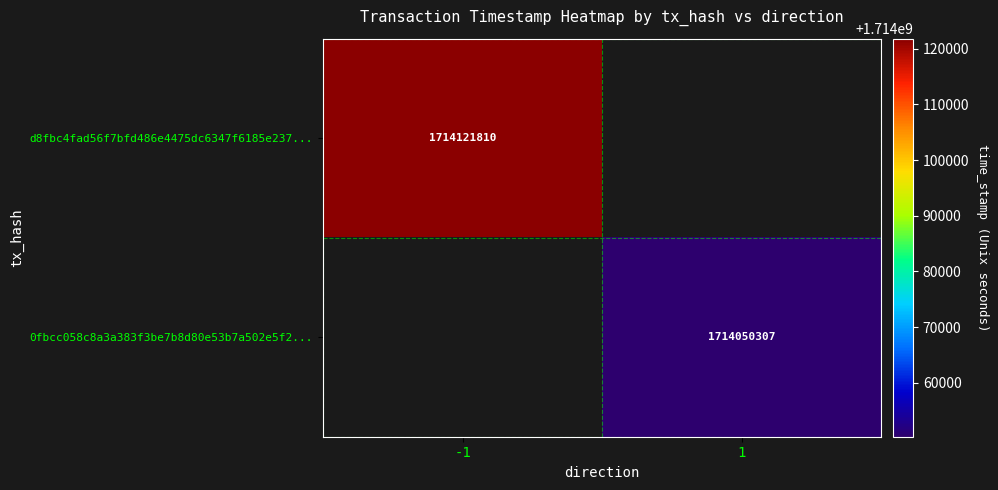

Is it true that d8fbc4fad56f7bfd486e4475dc6347f6185e237... equals 1714121810 at -1?

True